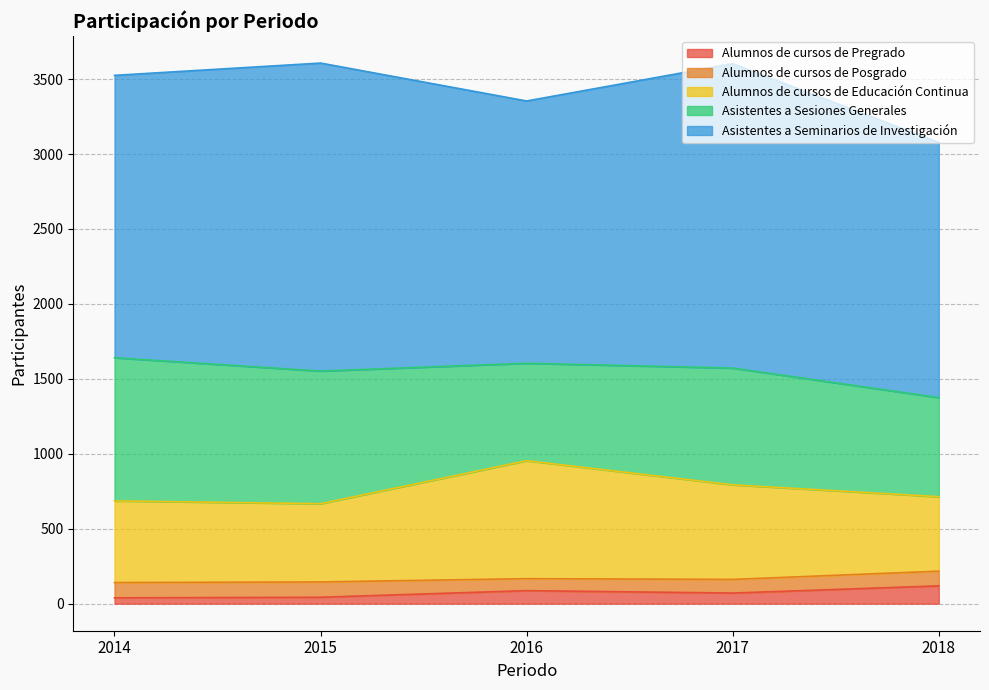

List the labels in order of Asistentes a Seminarios de Investigación value, smallest first.

2018, 2016, 2014, 2017, 2015